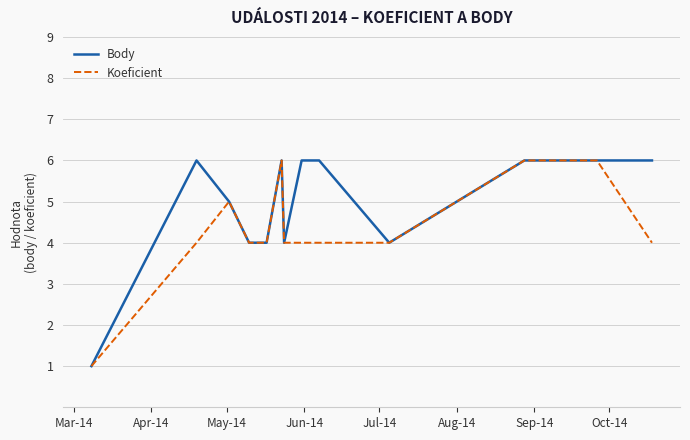

At which label is Koeficient closest to 3?

Apr-14